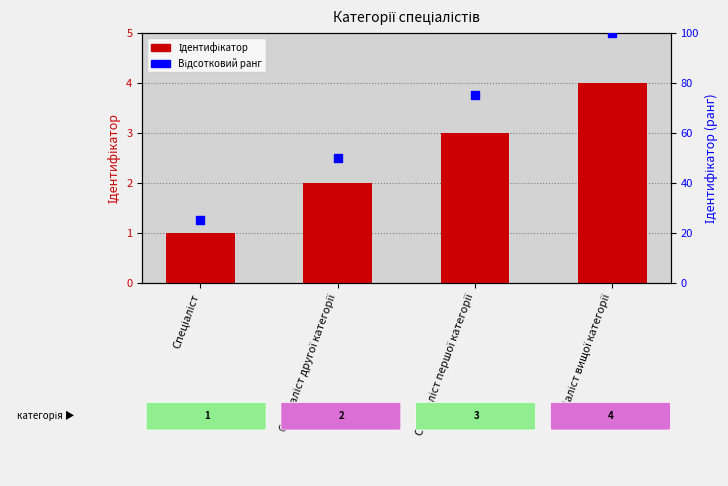

Is the value of Відсотковий ранг at Спеціаліст першої категорії greater than the value of Ідентифікатор at Спеціаліст?

Yes